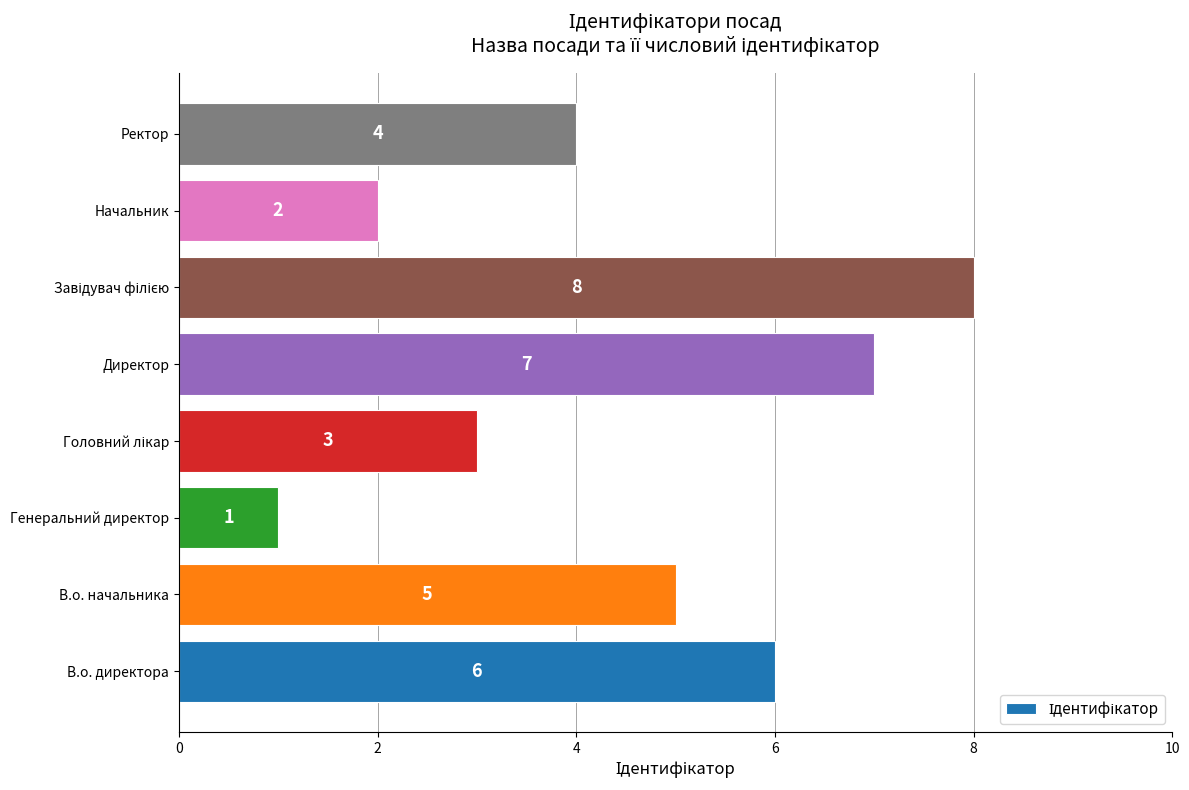

Reading bottom to top, what are all the values shown in this chart?

6	5	1	3	7	8	2	4